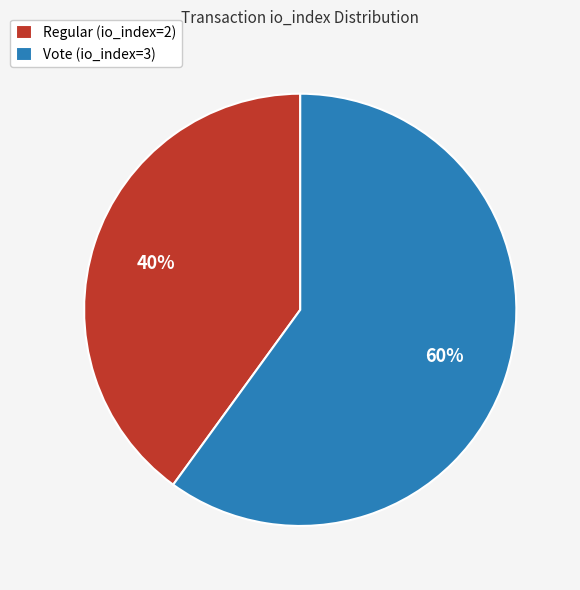

Do Vote (io_index=3) and Regular (io_index=2) together represent more than half of the pie?

Yes